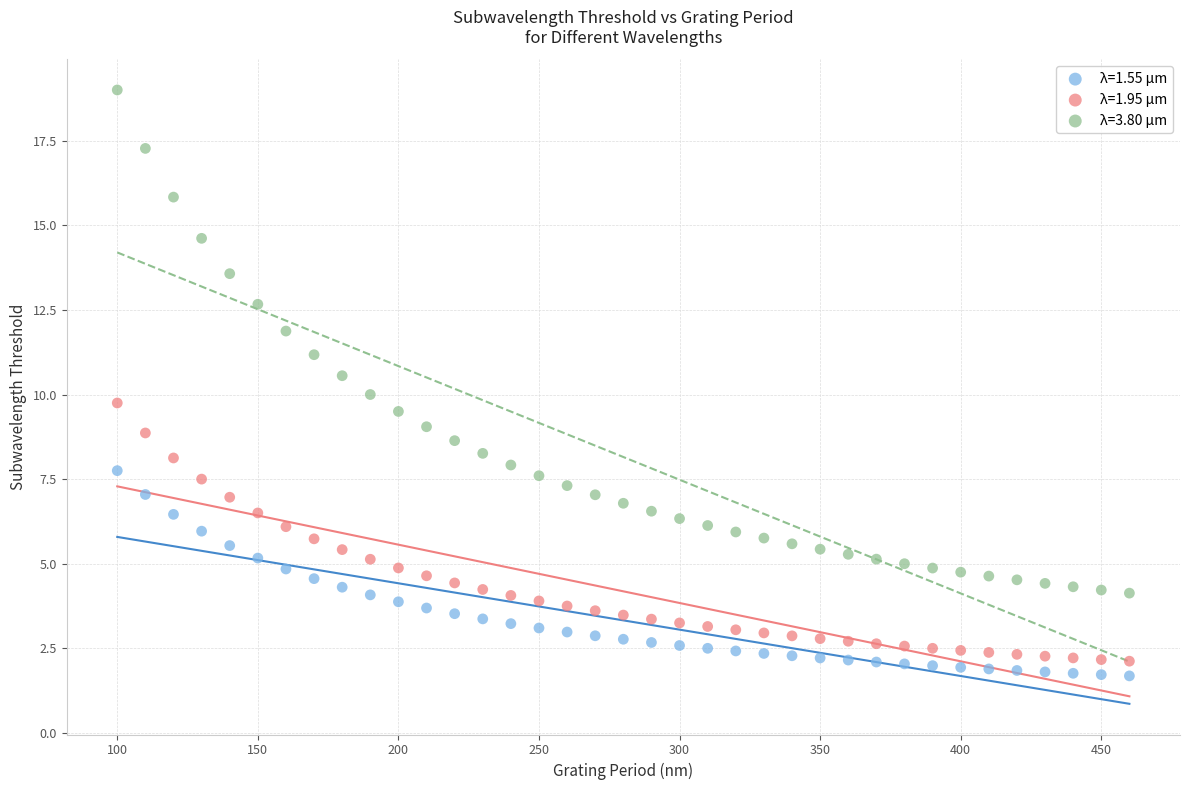

Across all data points, what is the range of X values (max minus min)?

360.0